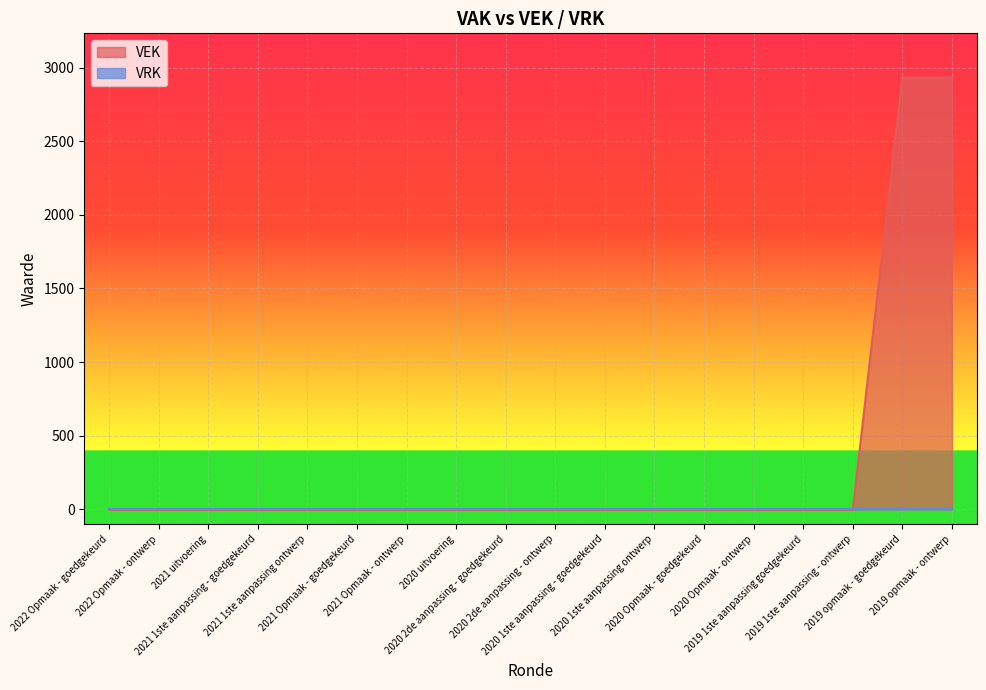

True or false: there are more than 2 points higher than both neighbors.

False